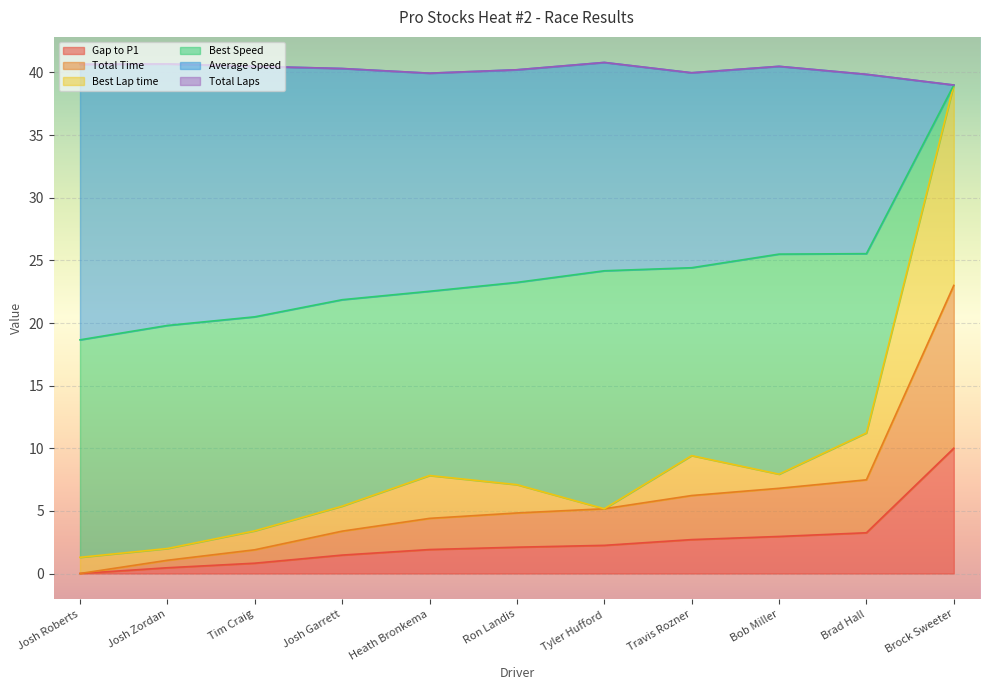

True or false: Gap to P1 has a value of 10.0 at Brock Sweeter.

True